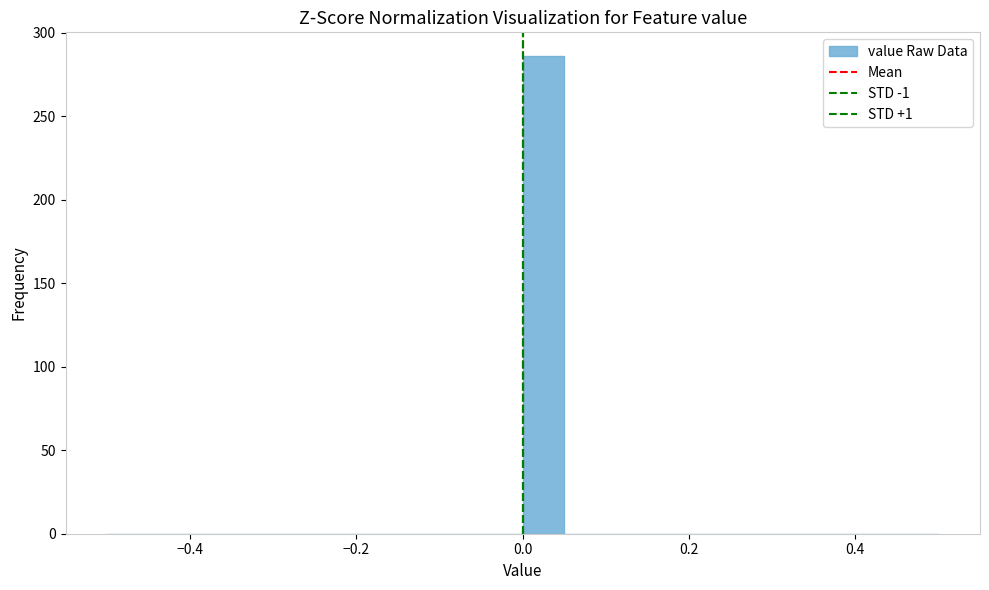

Read against the x-axis, roughly where is the centre of the tallest bar?

0.02